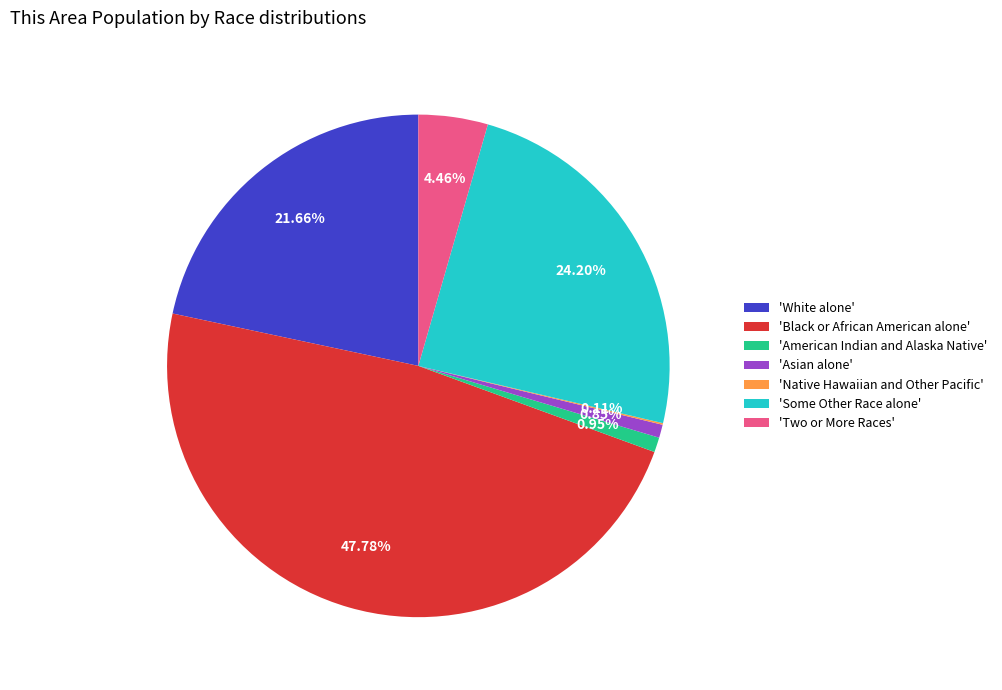

Approximately how many times larger is the value at 'Black or African American alone' compared to 'Some Other Race alone'?

2.0